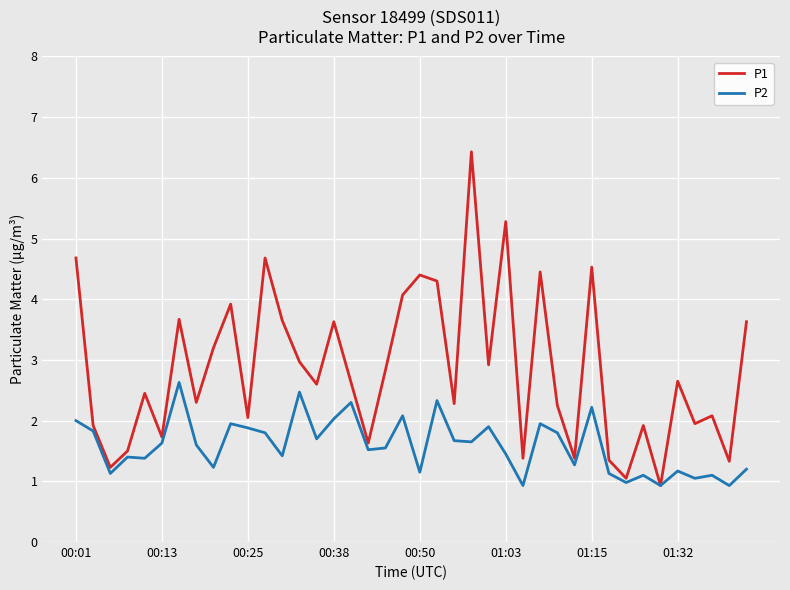

Which series has the largest total across all categories?

P1